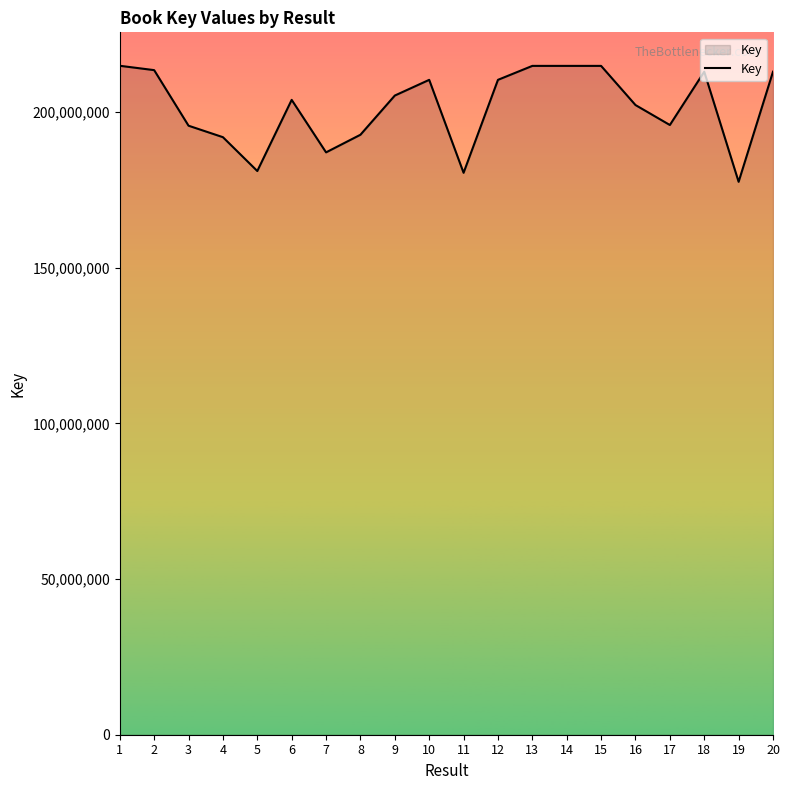

What is the greatest value displayed?

214890562